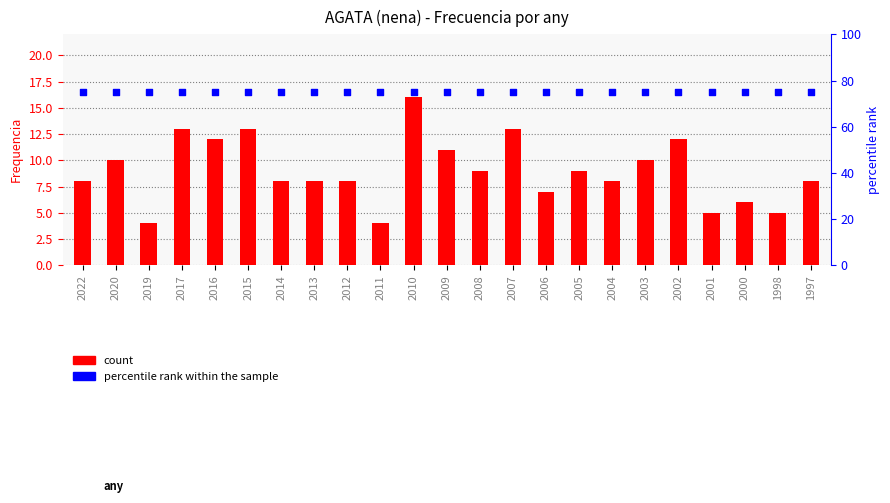

At how many categories does at least one series exceed 42?

23